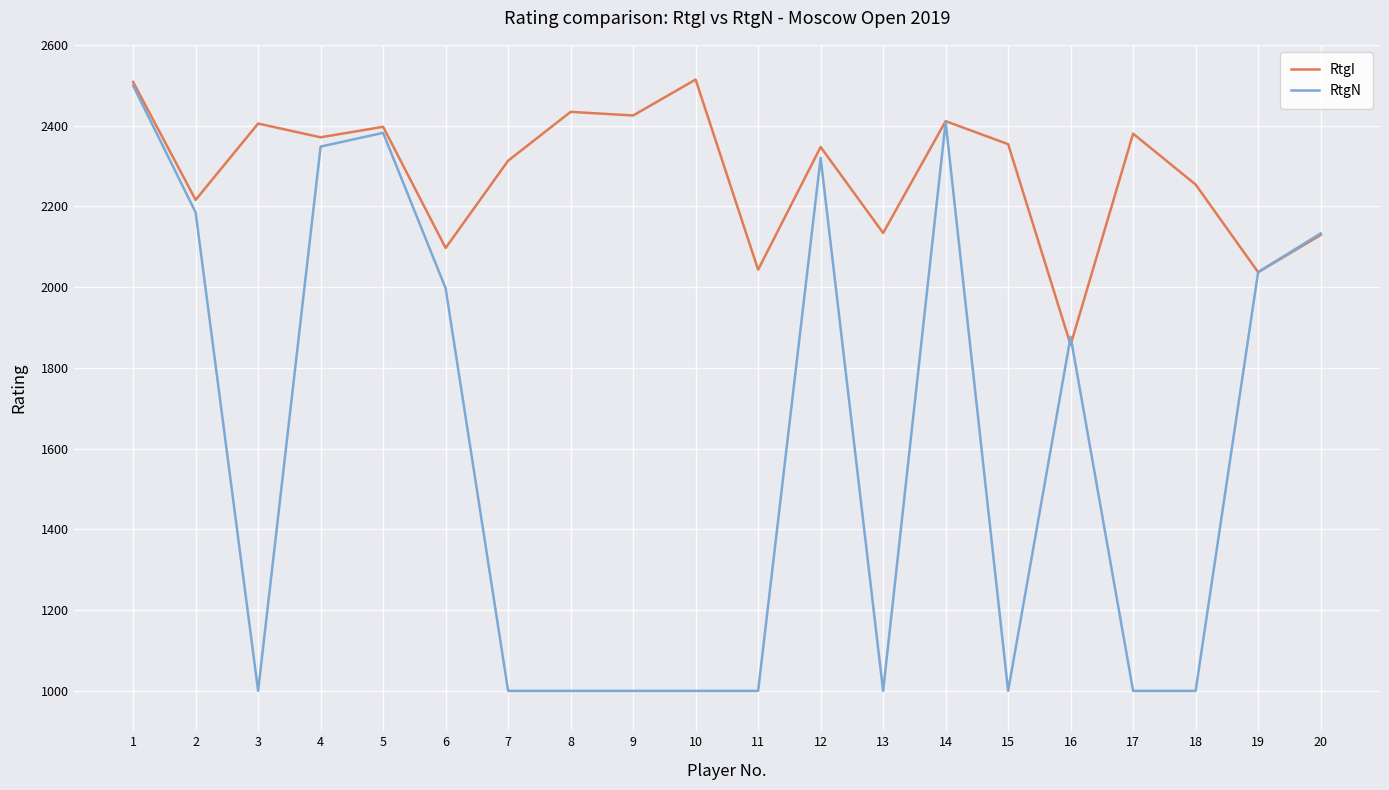

The value of RtgN at 17 is 521. True or false?

False